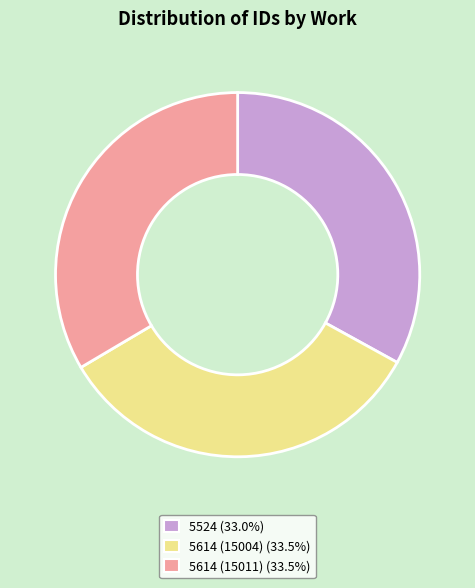

Approximately how many times larger is the value at 5524 compared to 5614 (15004)?

1.0